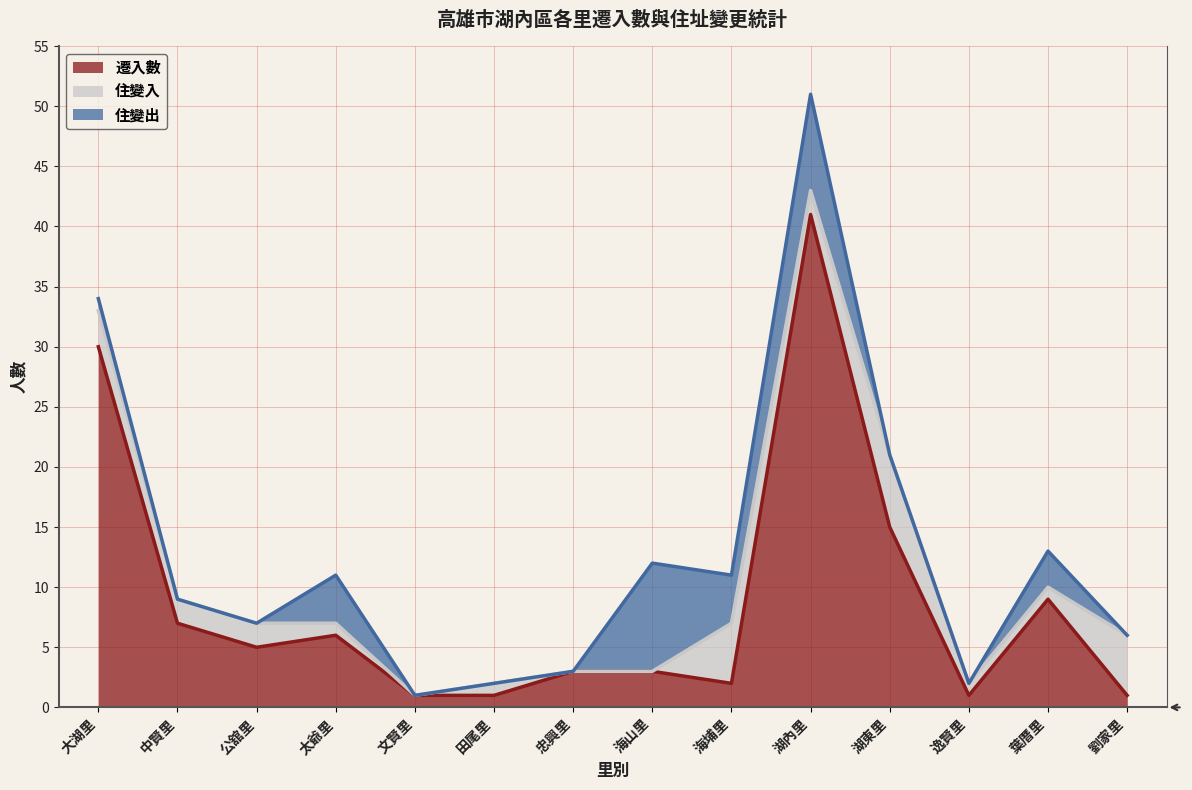

Does the chart display data point markers on the line(s)?

No